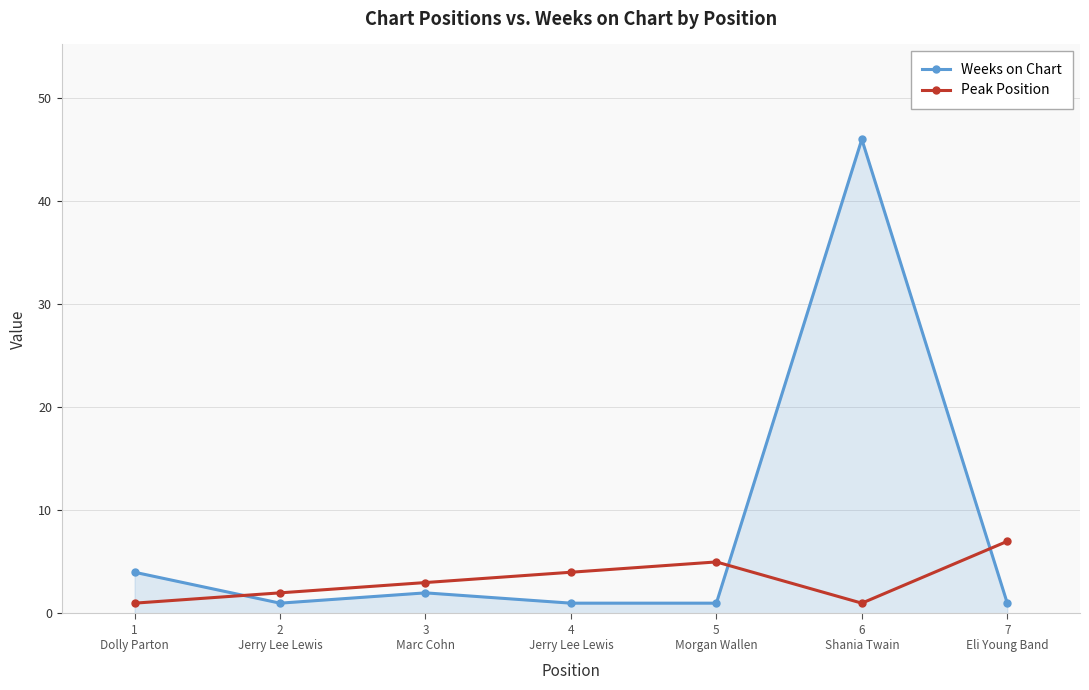

At how many categories does at least one series exceed 22?

1